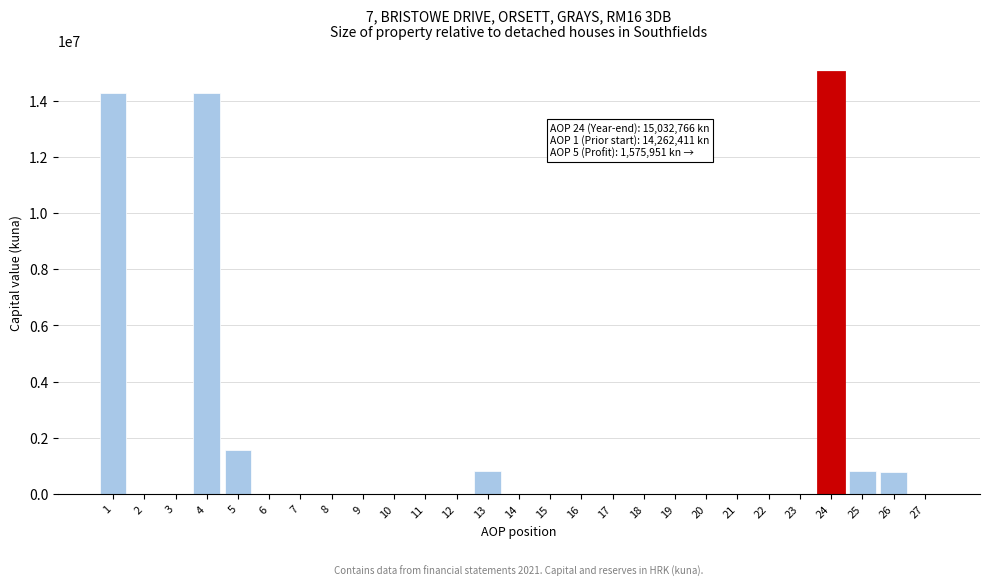

What is the greatest value displayed?

15032766.6